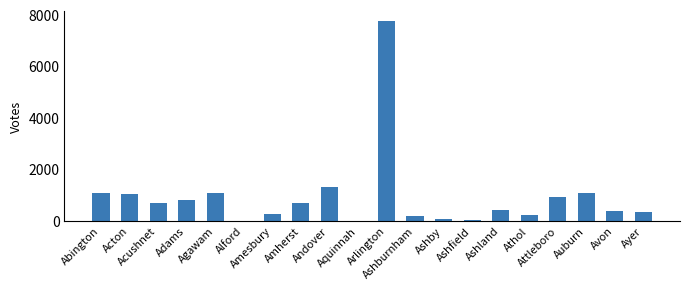

How many data points does each series have?

20